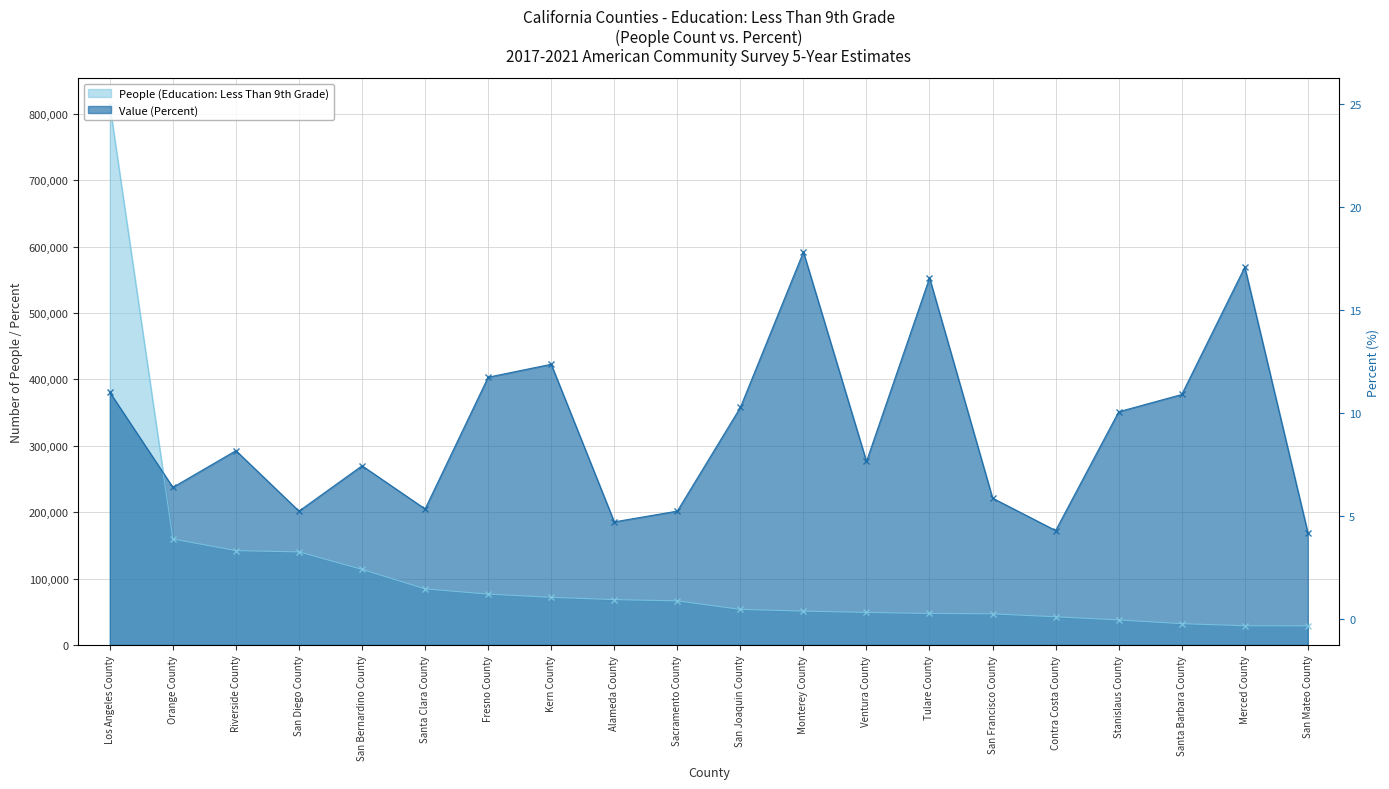

Which series changed the most between Orange County and Ventura County?

People (Education: Less Than 9th Grade)